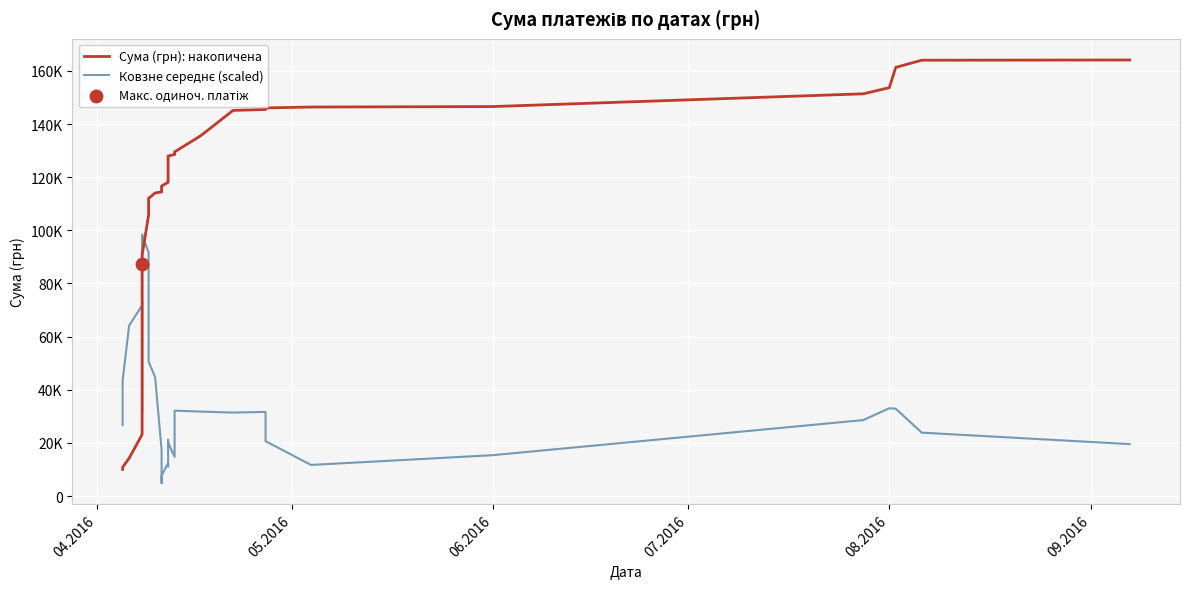

Which series contains the highest Y value?

Сума (грн): накопичена